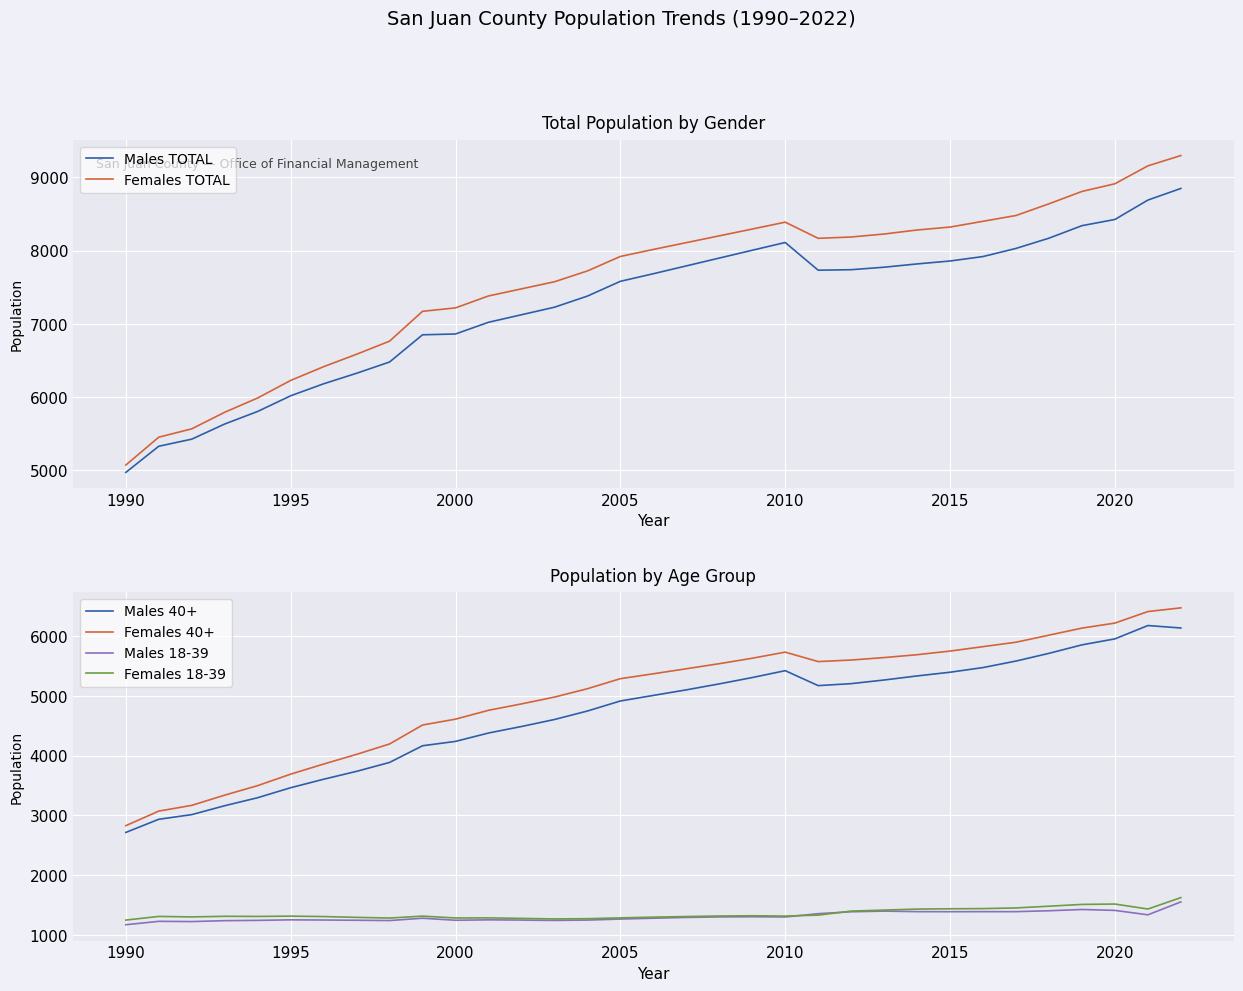

What is the lowest value of the Females 18-39 series?

1250